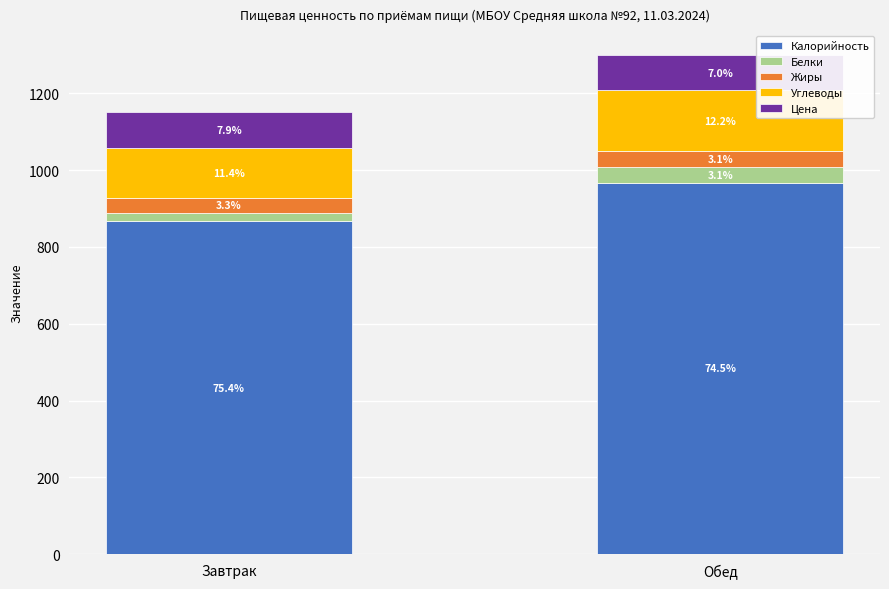

Are the bars horizontal?

No